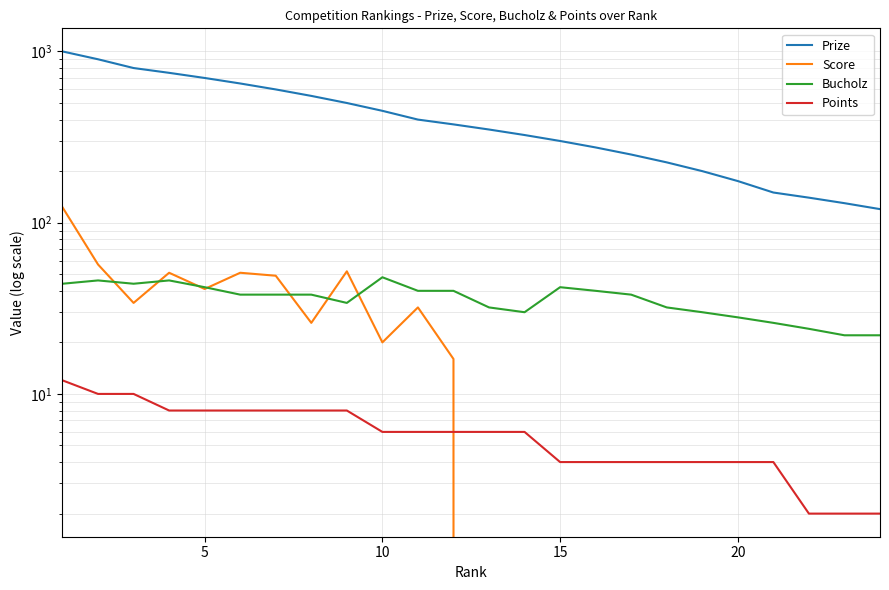

What is the difference between the maximum and minimum values in the Prize series?

880